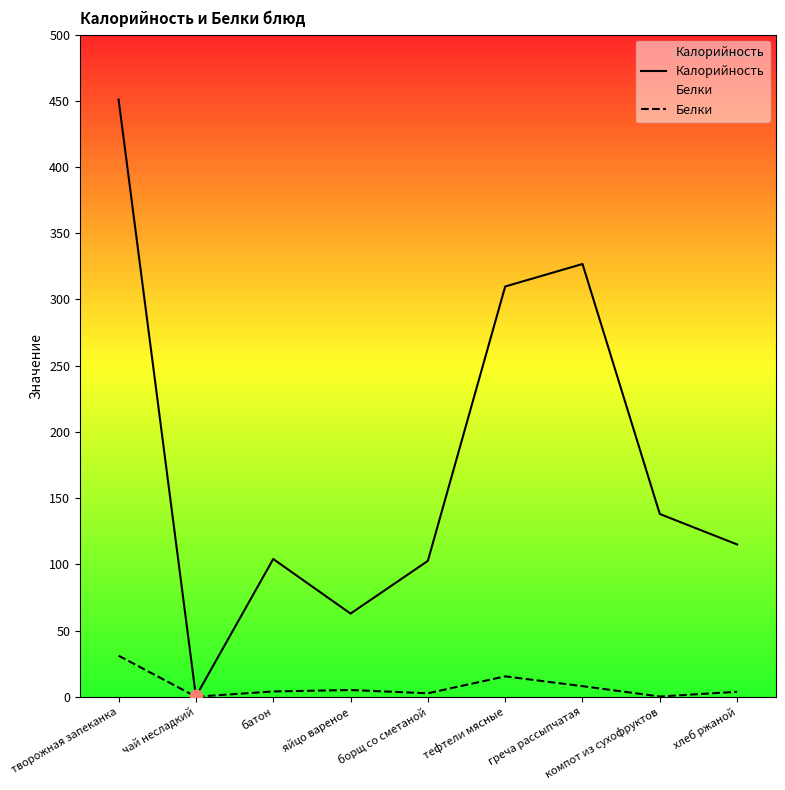

What are all the series names shown in the legend?

Калорийность, Белки